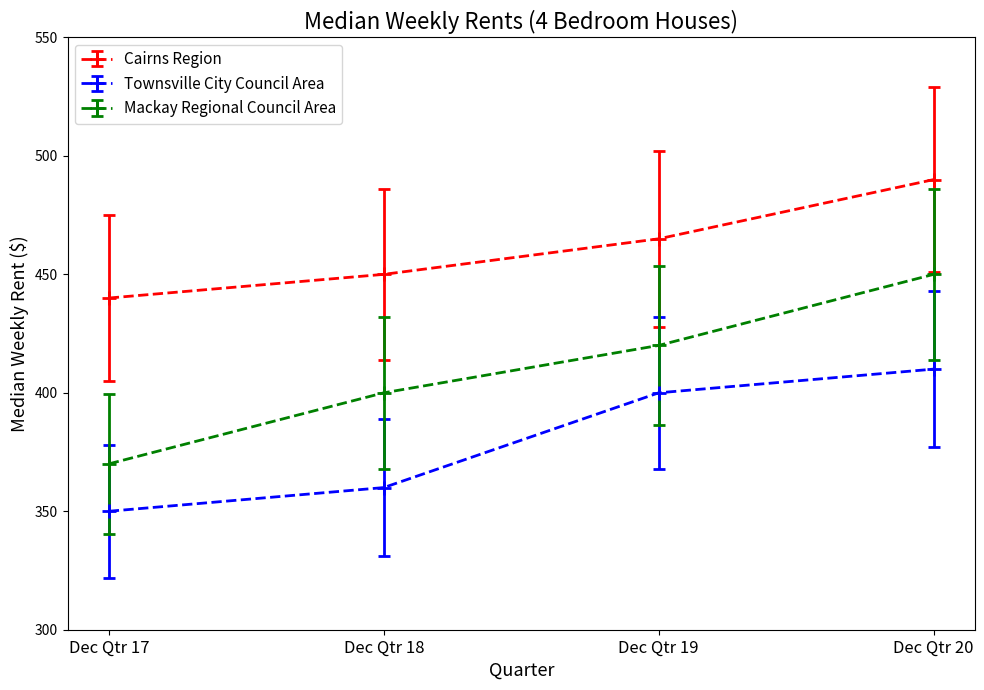

Does the chart display data point markers on the line(s)?

Yes